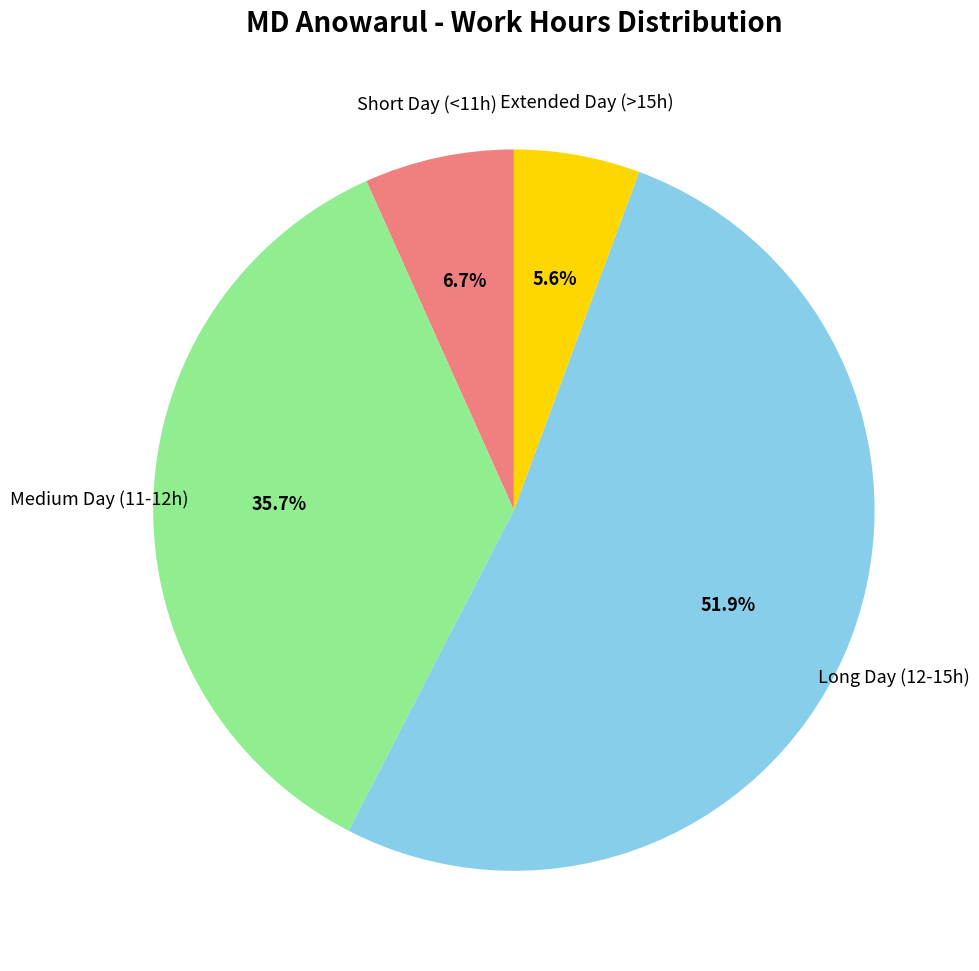

Which category has the biggest portion of the pie?

Long Day (12-15h)